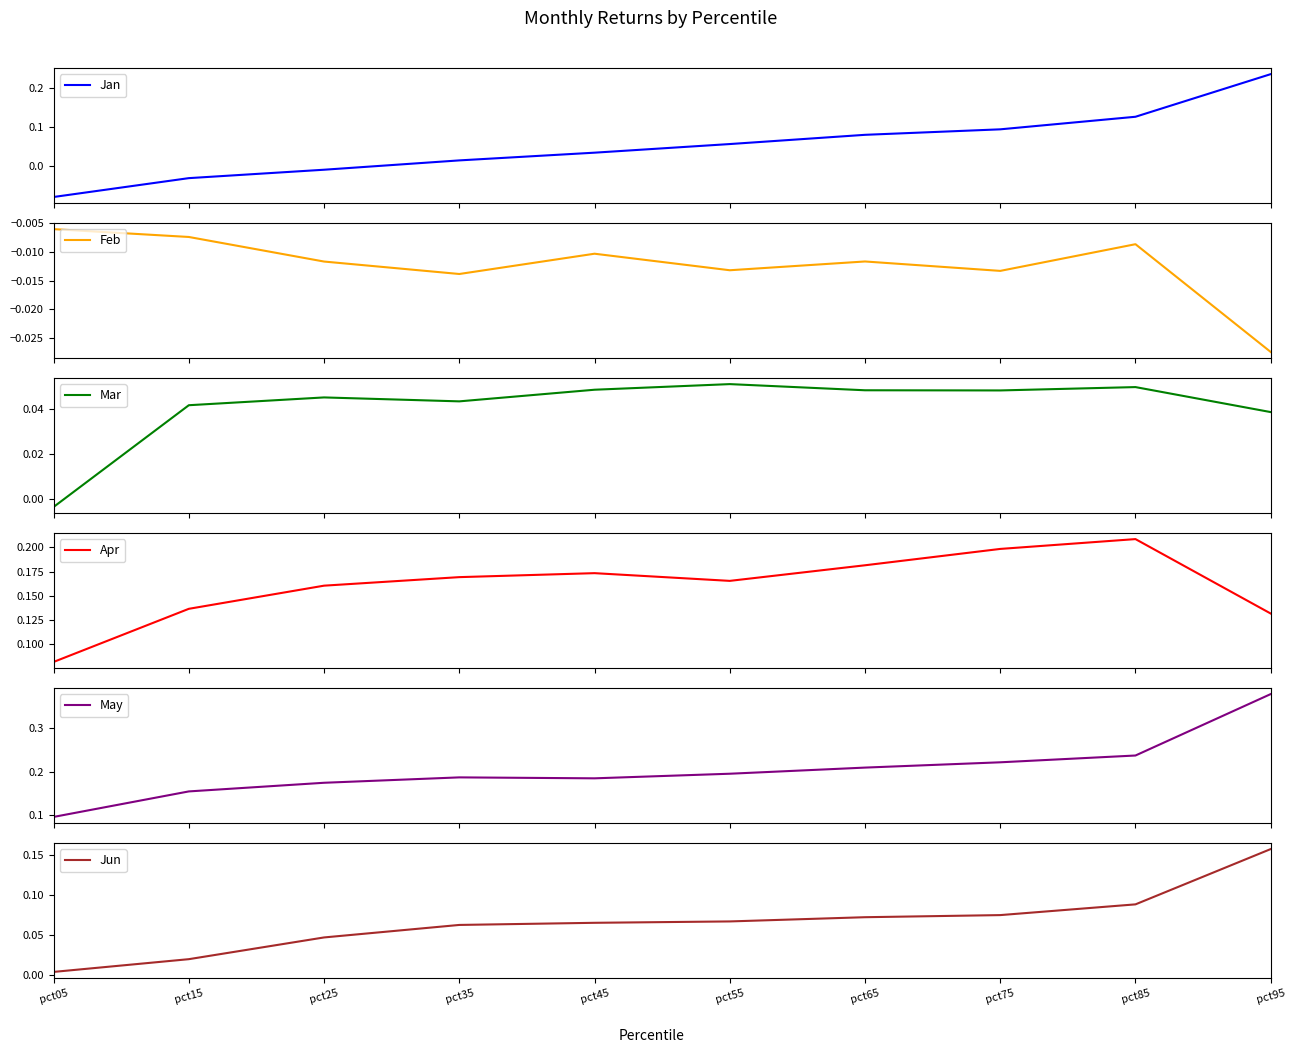

How many categories are shown in the chart?

10